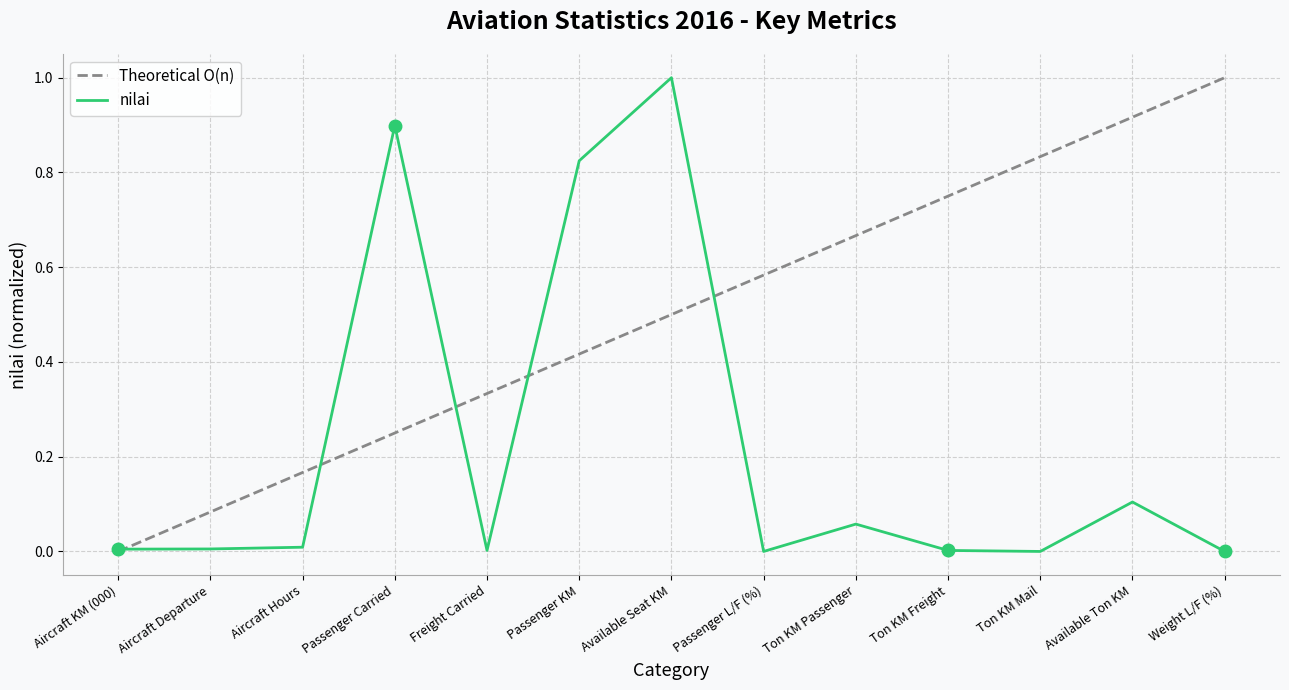

At which category is the sum across all series the highest?

Available Seat KM